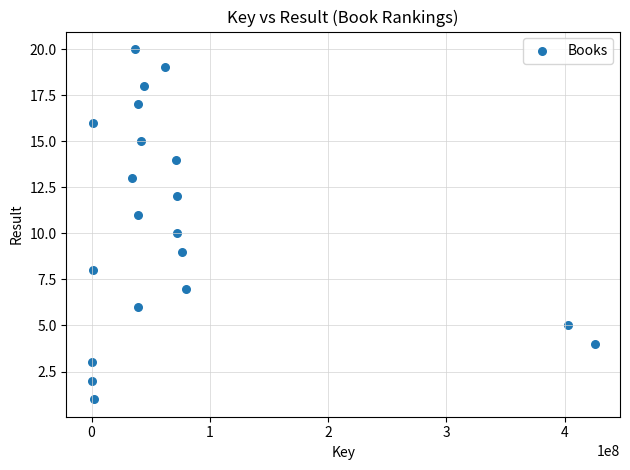

What is the range of Y values (max minus min)?

19